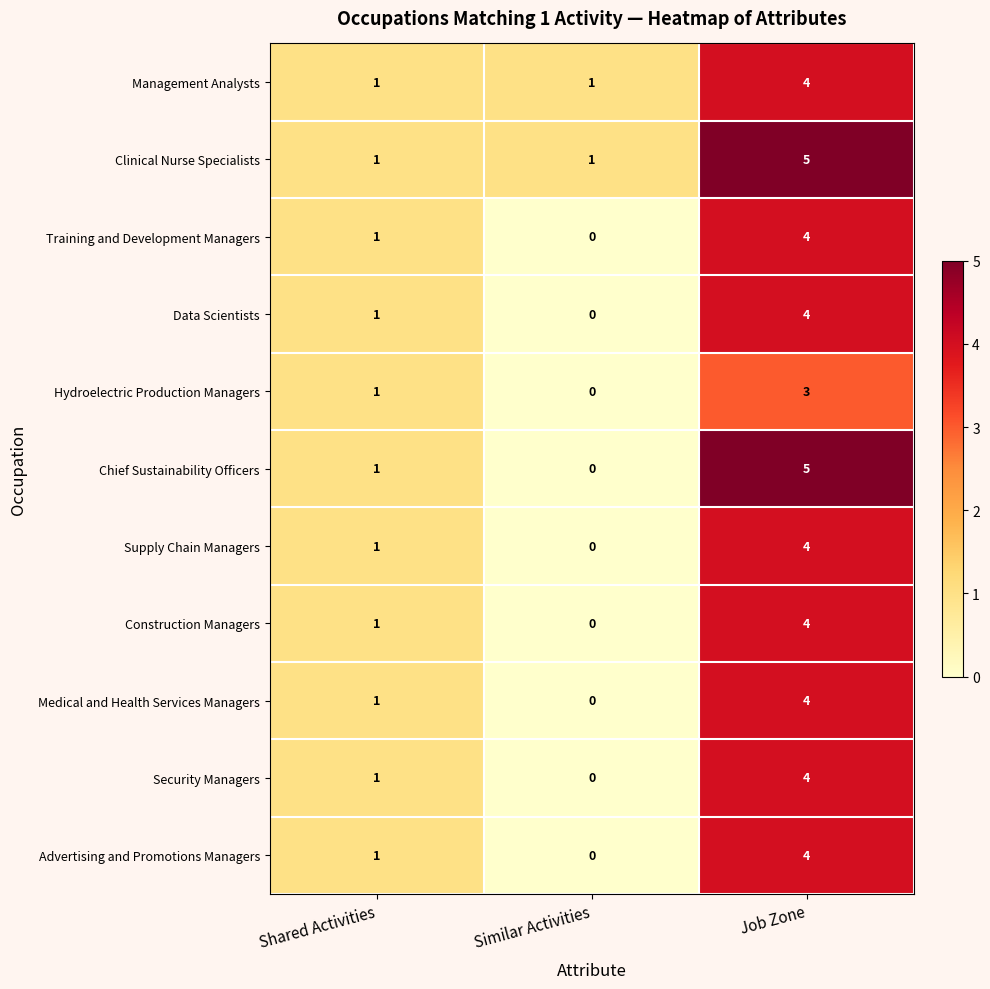

Which category has the highest value across all series?

Job Zone